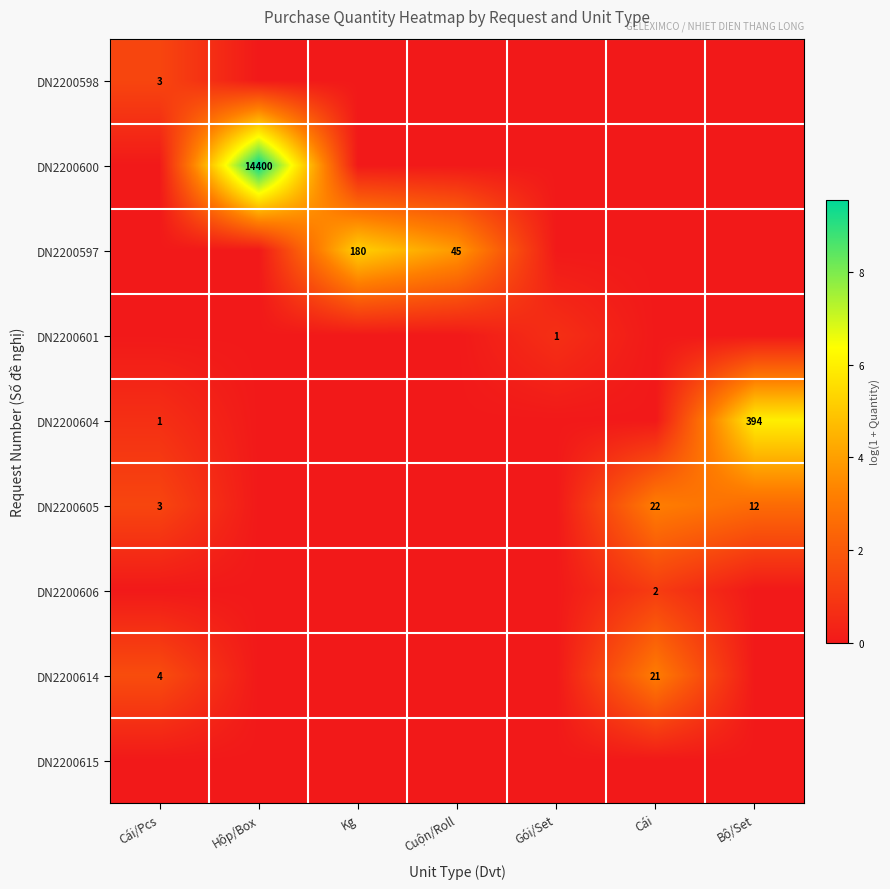

Is the value of DN2200606 at Cái greater than the value of DN2200604 at Cái/Pcs?

Yes